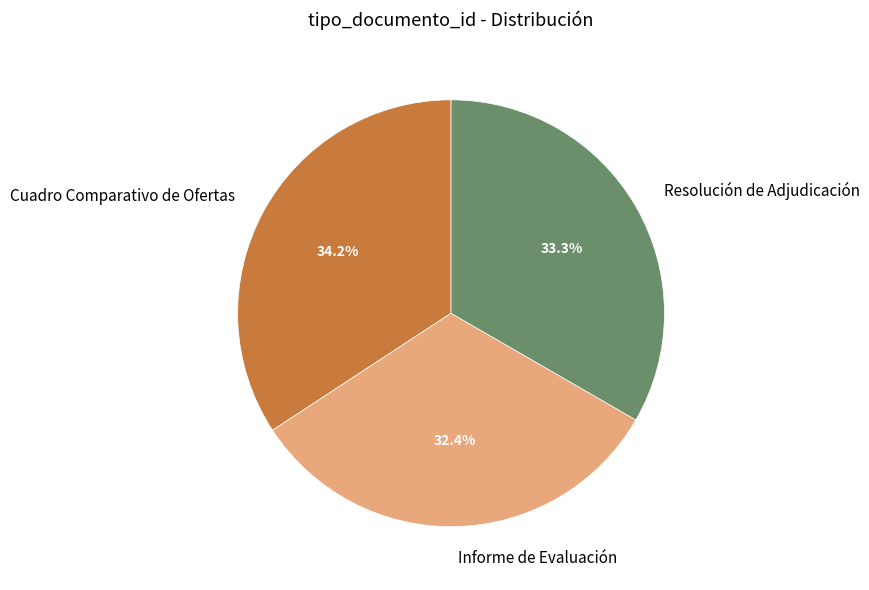

How many segments does this pie chart have?

3